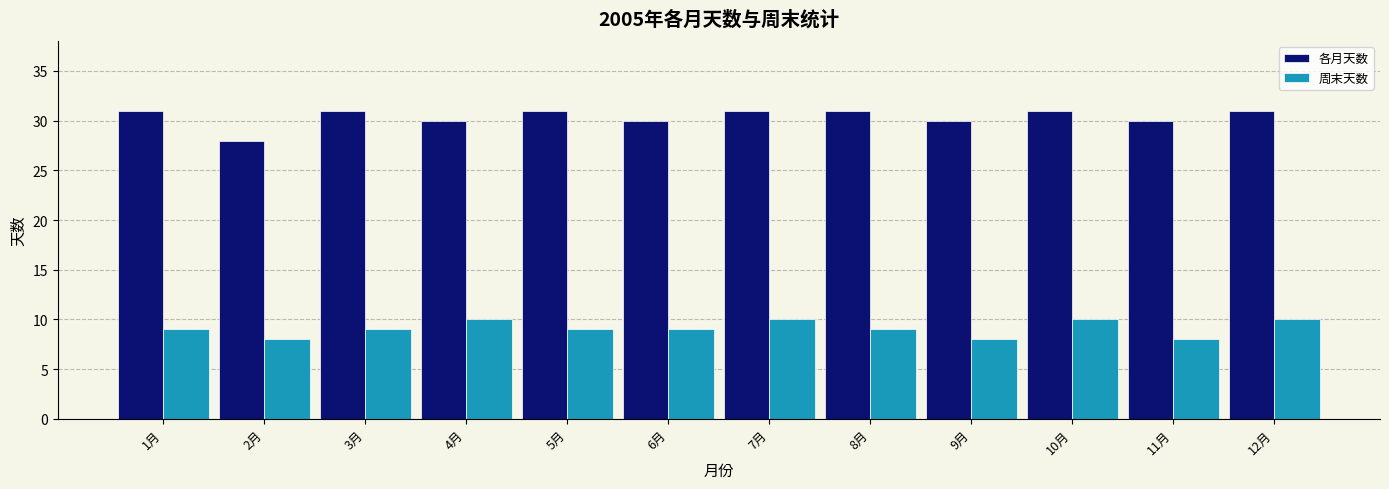

How many bars are there in total?

24